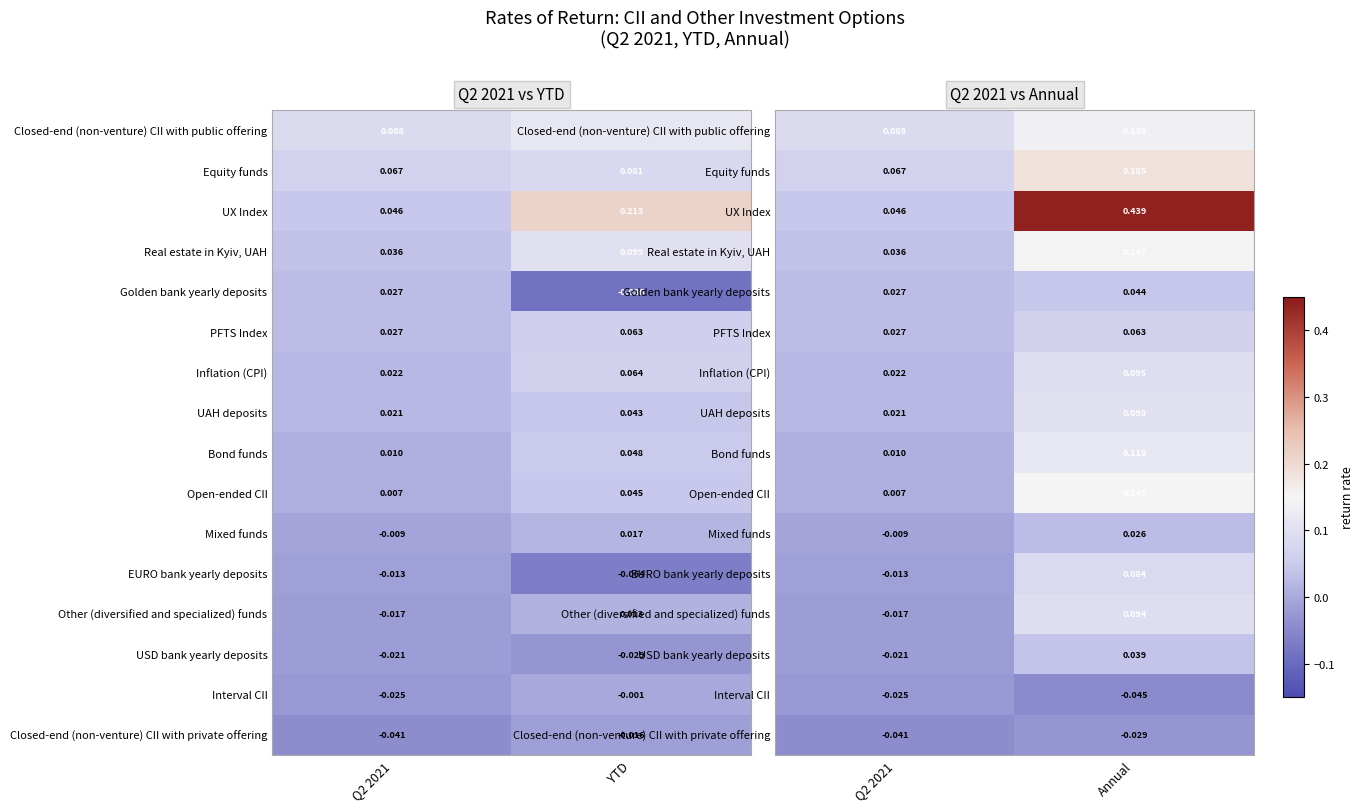

How many values in USD bank yearly deposits are below zero?

1